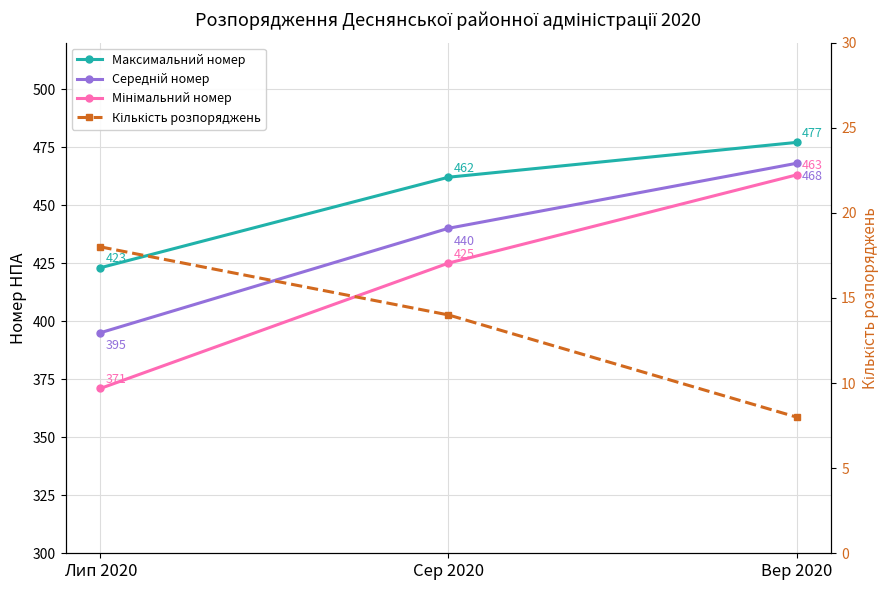

Rank the series at Вер 2020 from highest to lowest value.

Максимальний номер, Середній номер, Мінімальний номер, Кількість розпоряджень